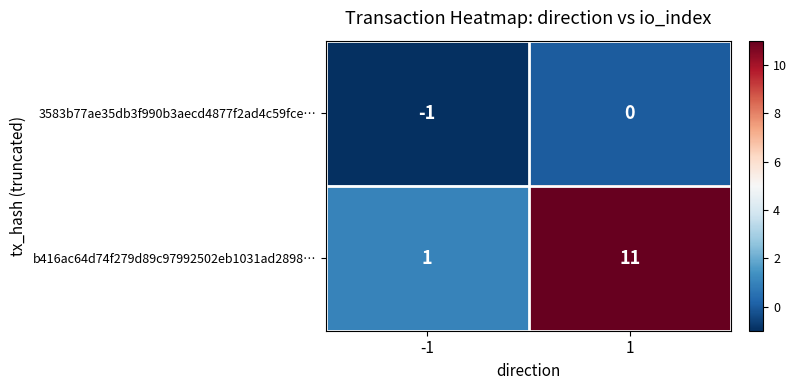

Reading left to right, what are all the values shown in this chart?

3583b77ae35db3f990b3aecd4877f2ad4c59fce…: -1	0
b416ac64d74f279d89c97992502eb1031ad2898…: 1	11